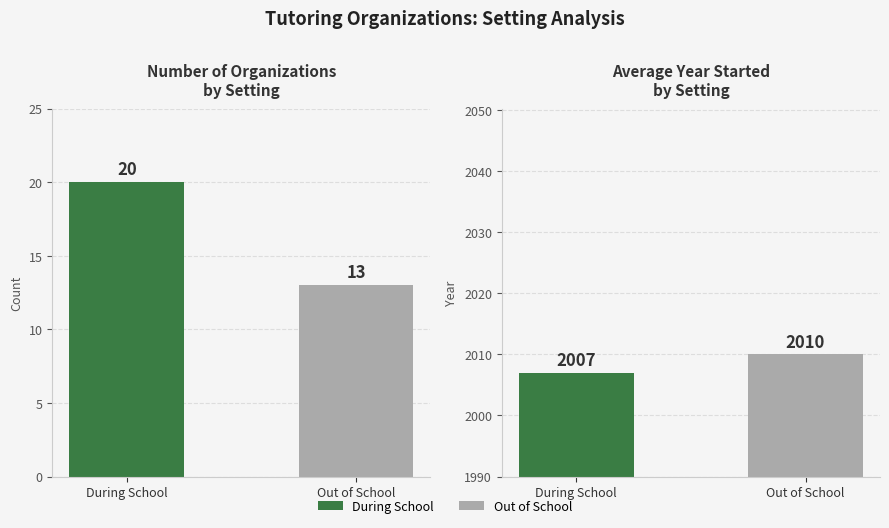

Rank the categories by value from highest to lowest.

During School, Out of School